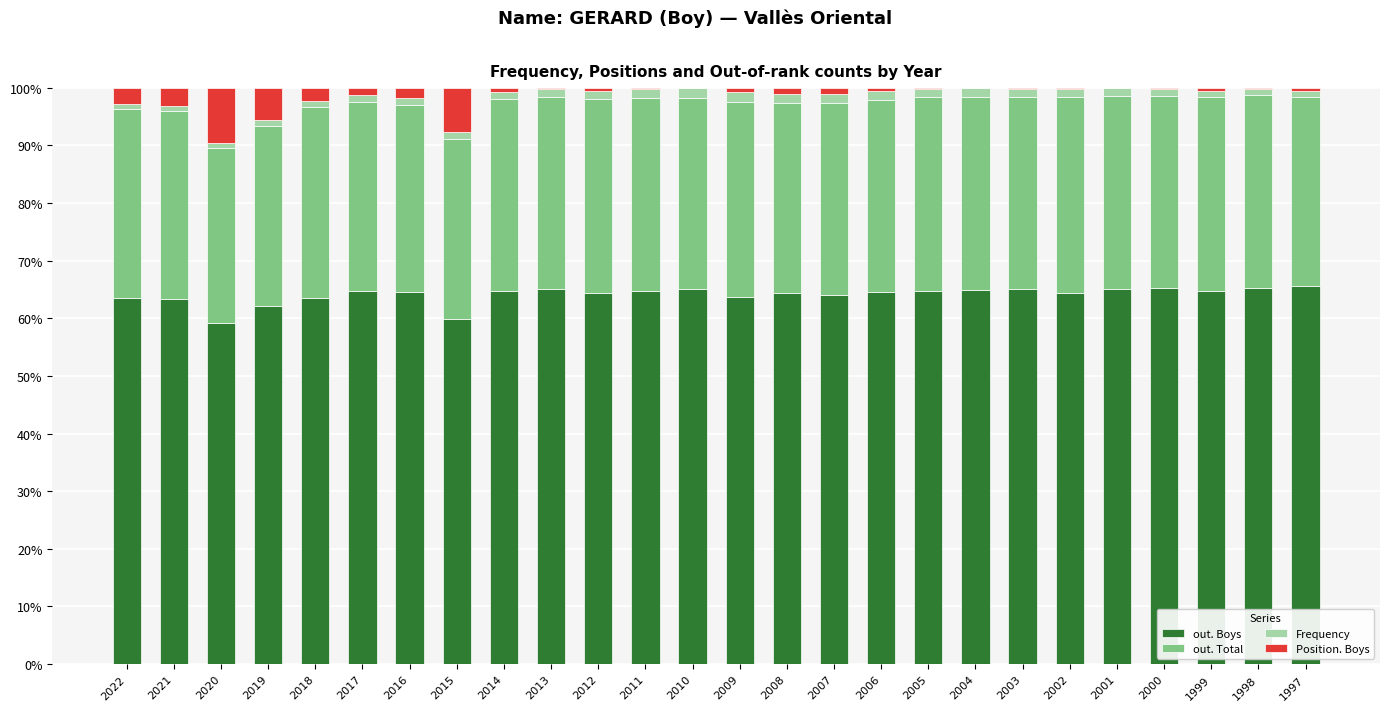

The value of out. Boys at 2017 is 87.6. True or false?

False